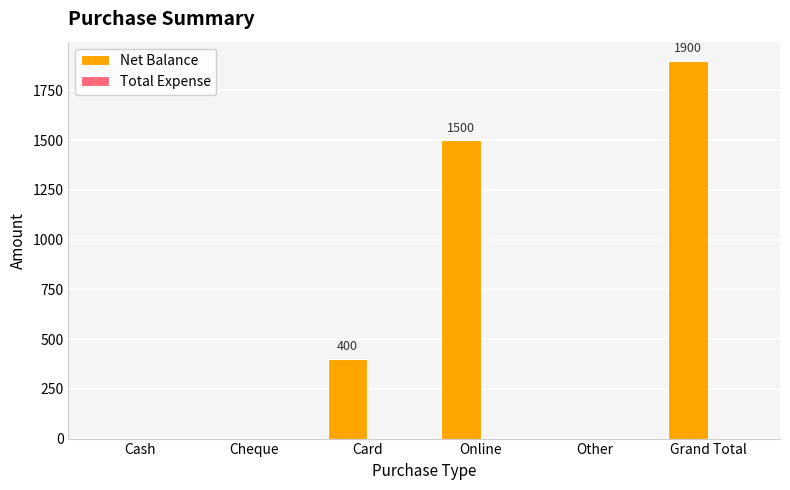

Between Grand Total and Cheque, which is larger?

Grand Total